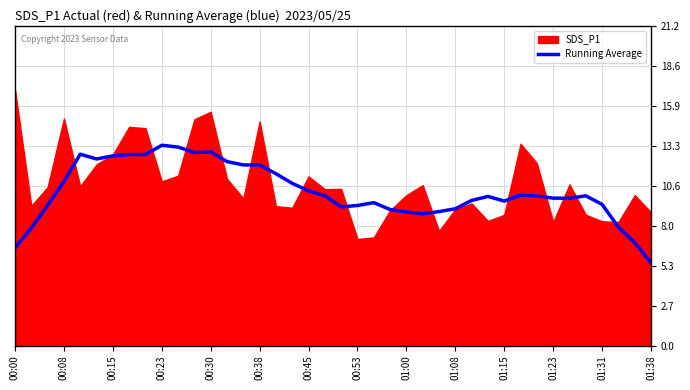

Where is the data nearest to the value 9?

23